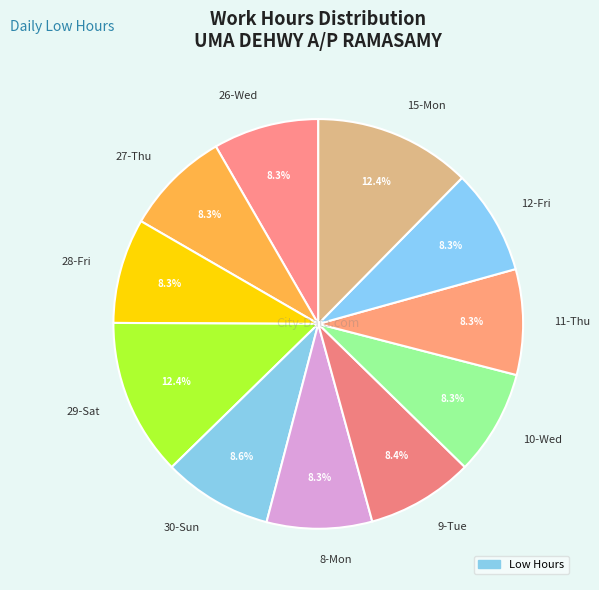

Between 10-Wed and 15-Mon, which is larger?

15-Mon